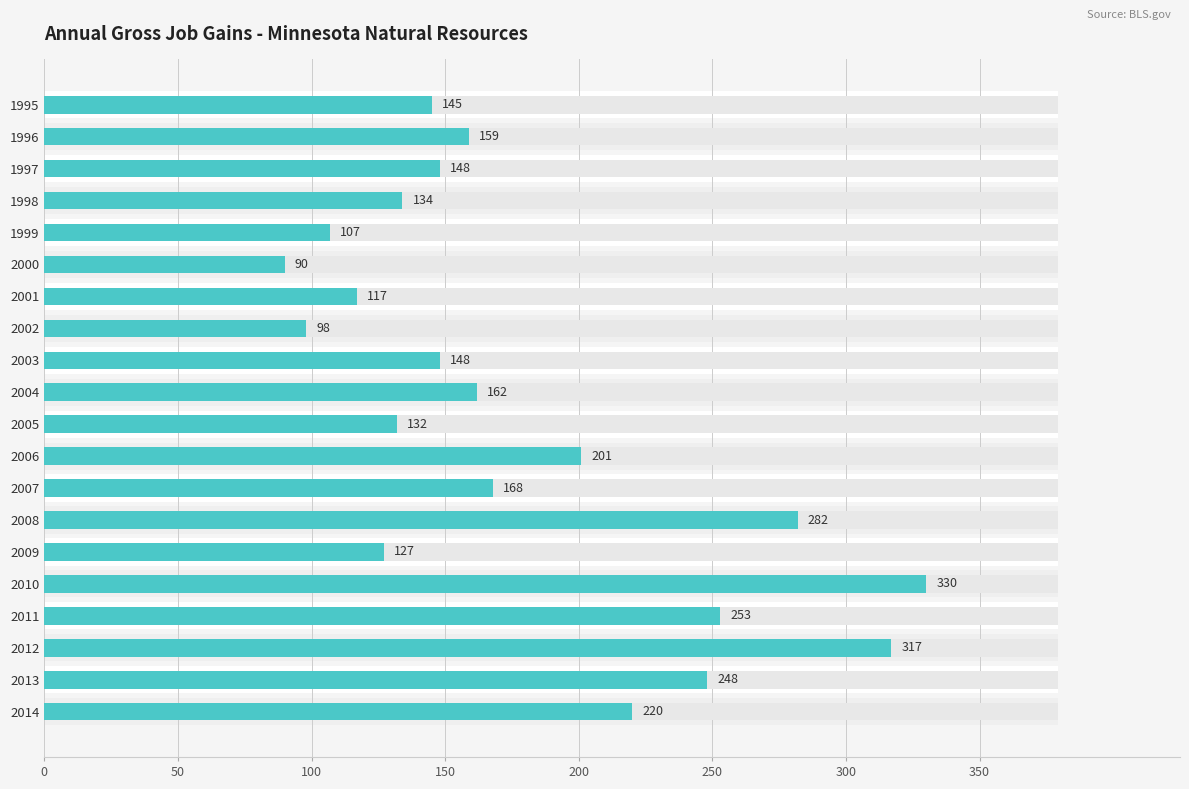

Is it true that the value at 2003 is 227?

False